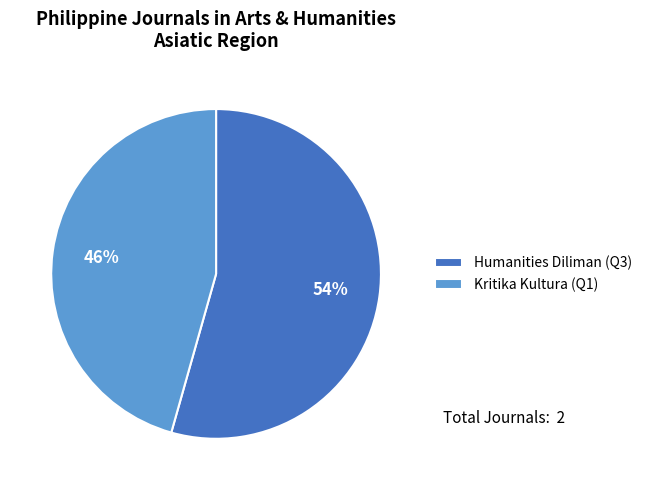

To the nearest percent, what is the average slice percentage?

50%